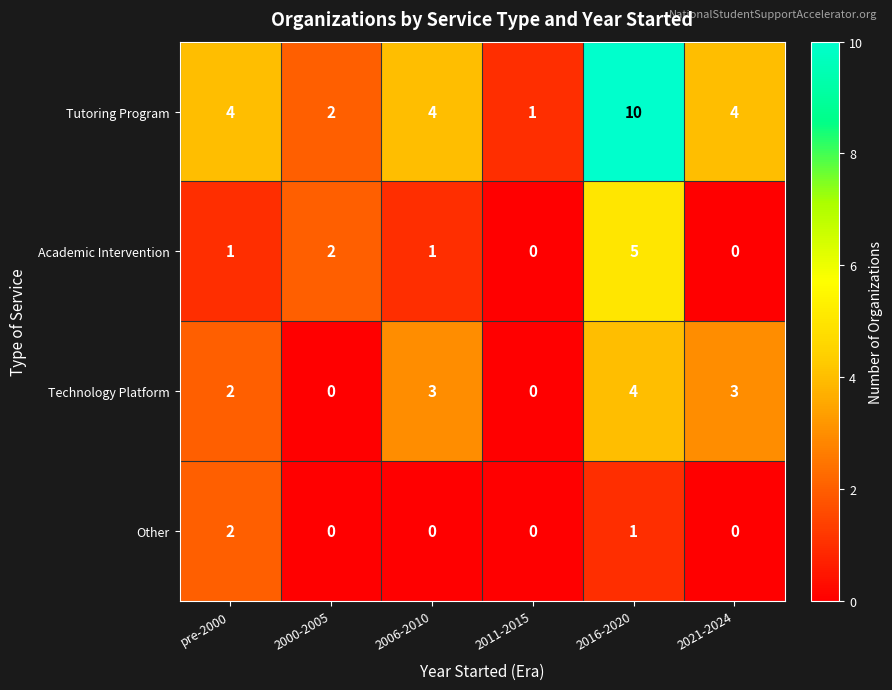

The value of Academic Intervention at 2011-2015 is 0. True or false?

True